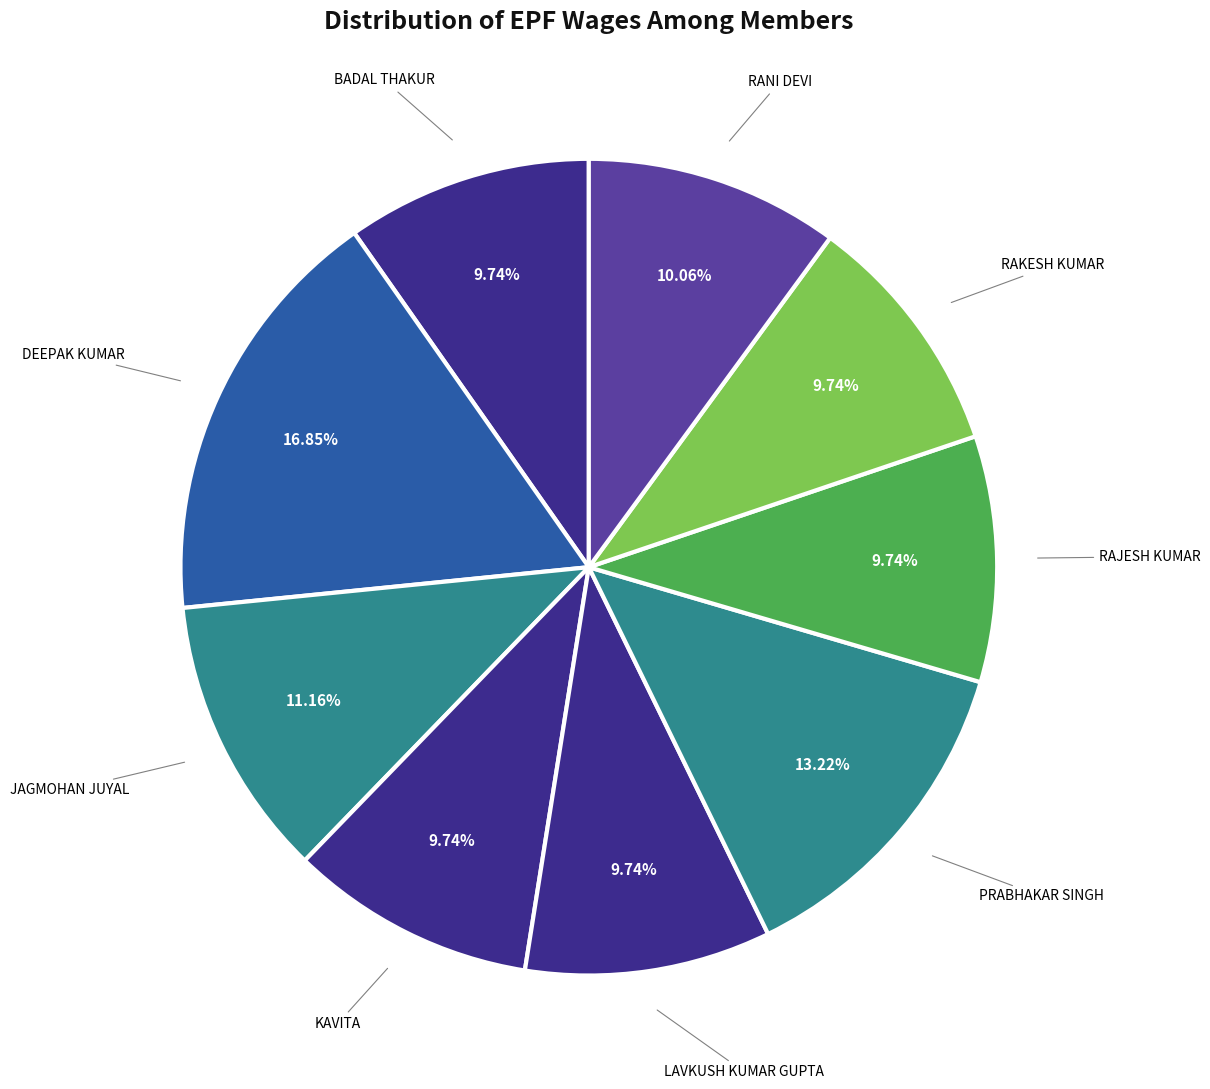

How many slices are in this pie chart?

9